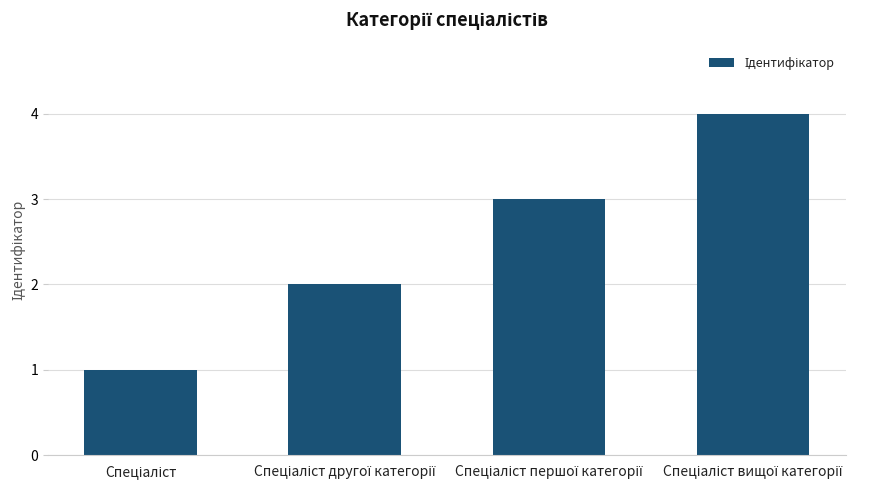

What is the greatest value displayed?

4